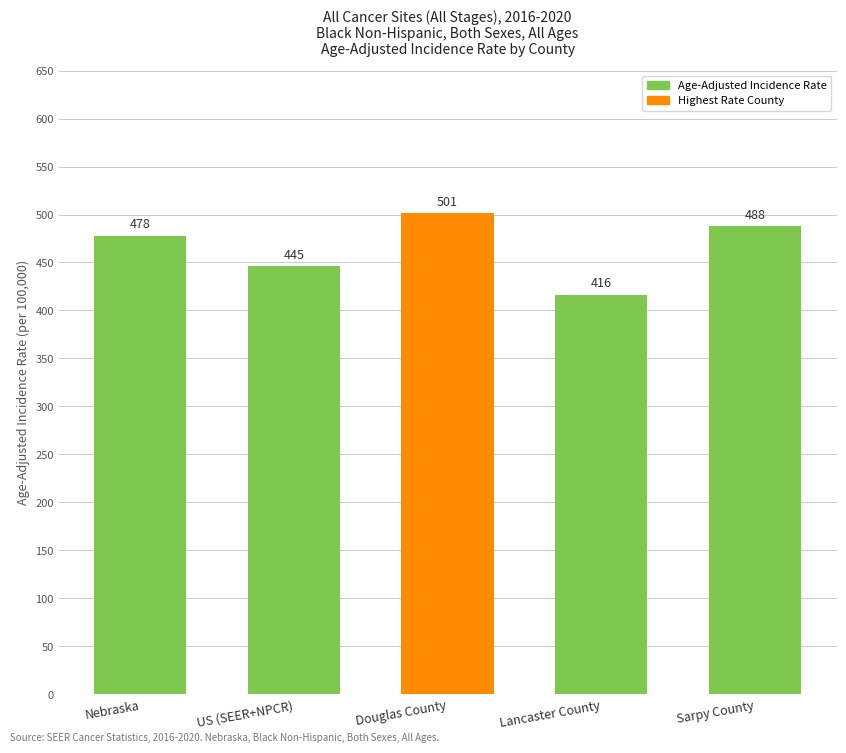

What is the smallest value displayed?

416.4